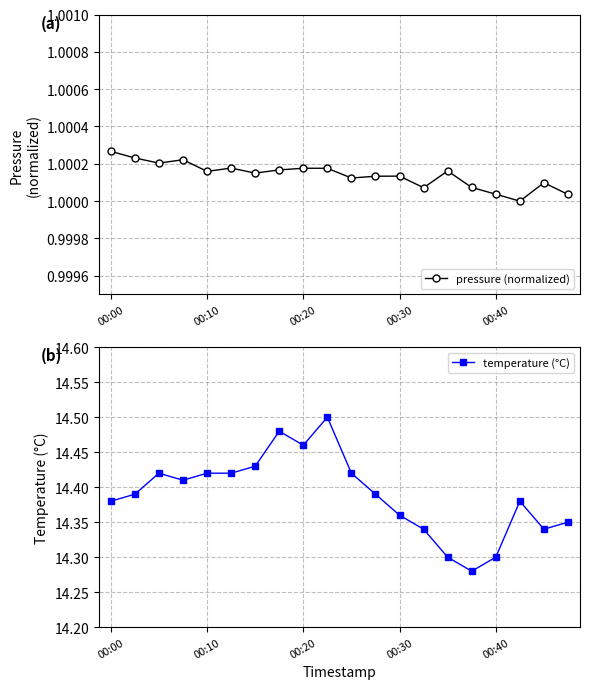

What is the difference between the highest and lowest values at 5?

13.4